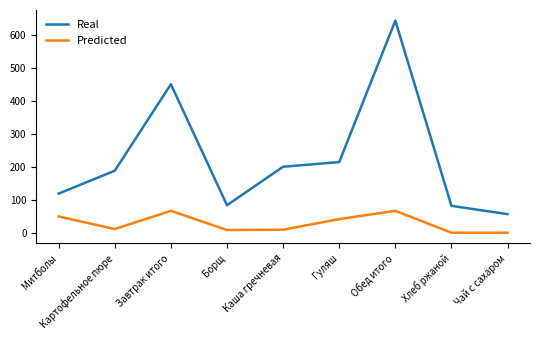

What is the difference between the maximum and minimum values in the Predicted series?

66